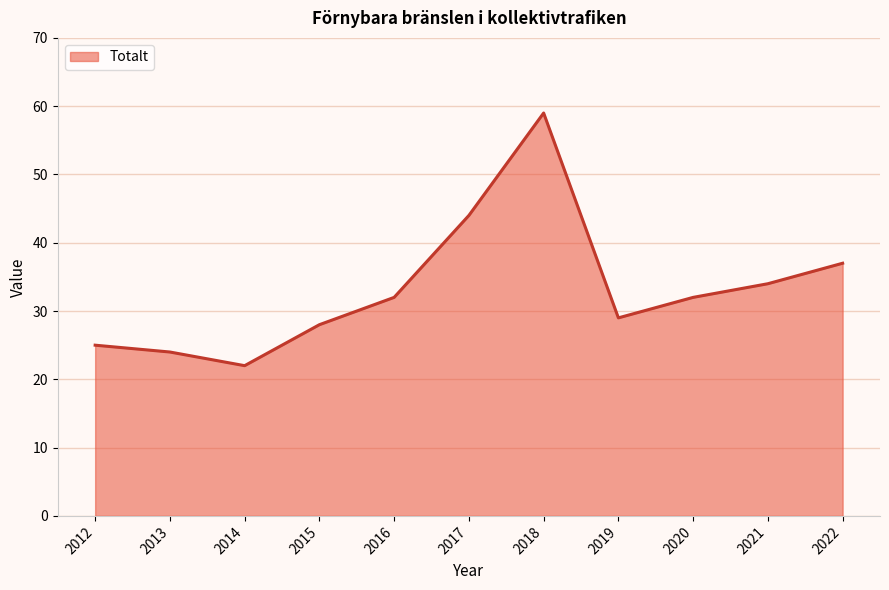

What value does the data have at 2018?

59